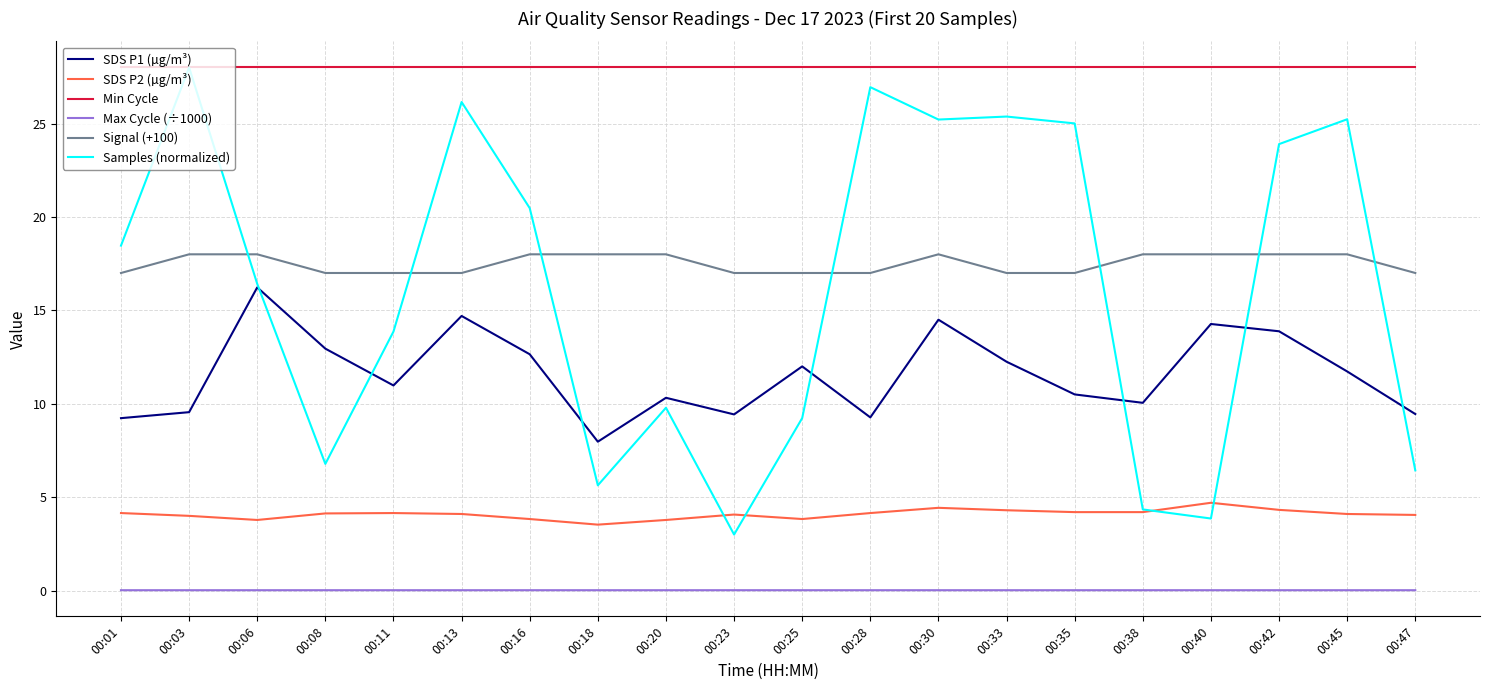

How many intersections are there between Samples (normalized) and SDS P2 (µg/m³)?

4